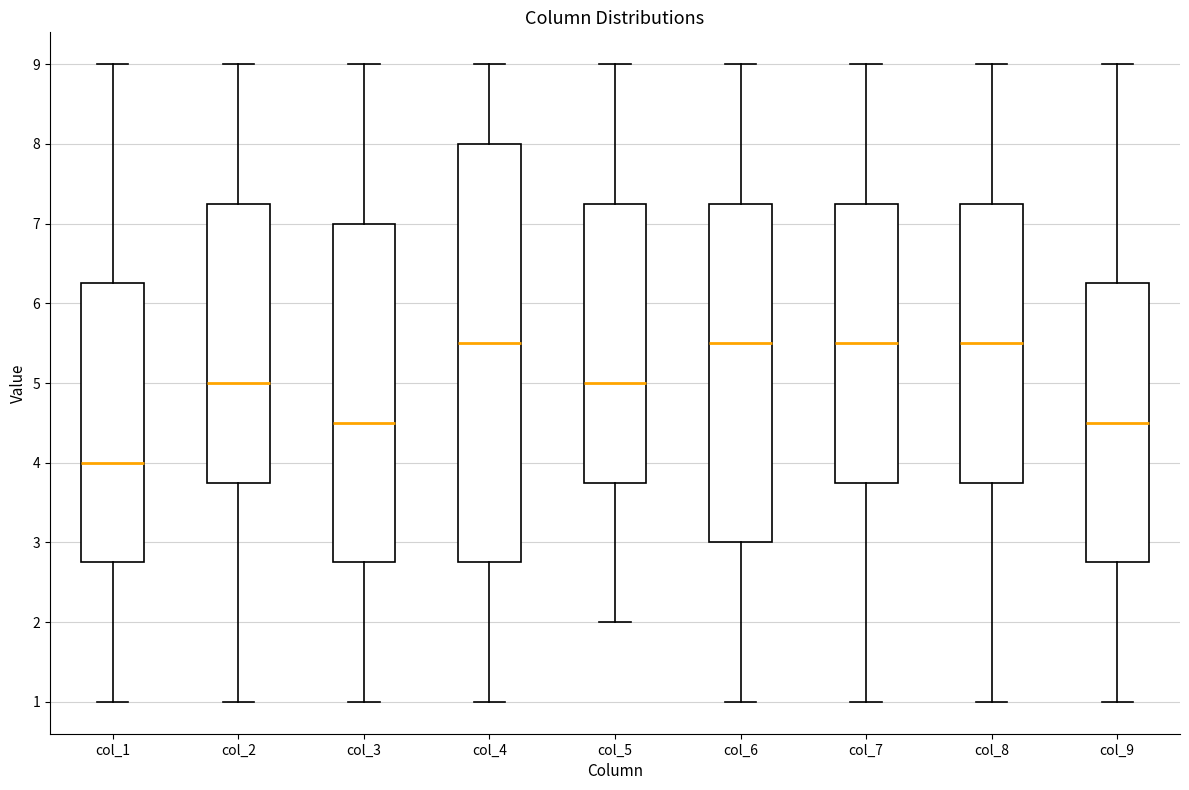

Reading left to right, transcribe this box plot: for each box, give where its median line is, the range the box spans, and where its two whiskers end, as read against the y-axis. The values are not printed on the chart, so give them approximately, as read against the axis.

col_1: median 4.0, box 2.8 to 6.3, whiskers 1.0 to 9.0
col_2: median 5.0, box 3.8 to 7.3, whiskers 1.0 to 9.0
col_3: median 4.5, box 2.8 to 7.0, whiskers 1.0 to 9.0
col_4: median 5.5, box 2.8 to 8.0, whiskers 1.0 to 9.0
col_5: median 5.0, box 3.8 to 7.3, whiskers 2.0 to 9.0
col_6: median 5.5, box 3.0 to 7.3, whiskers 1.0 to 9.0
col_7: median 5.5, box 3.8 to 7.3, whiskers 1.0 to 9.0
col_8: median 5.5, box 3.8 to 7.3, whiskers 1.0 to 9.0
col_9: median 4.5, box 2.8 to 6.3, whiskers 1.0 to 9.0